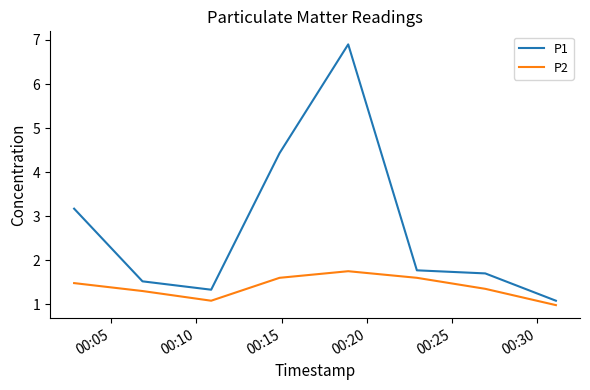

What are all the series names shown in the legend?

P1, P2